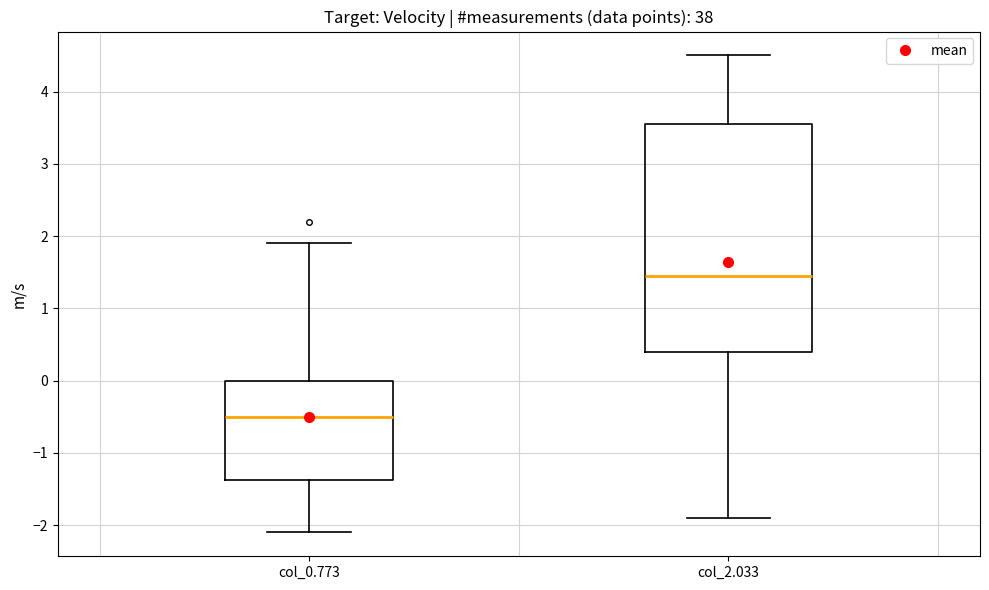

Reading left to right, read every box against the y-axis: the position of its median line, the range the box covers, and the ends of its whiskers. The values are not printed on the chart, so give them approximately, as read against the axis.

col_0.773: median -0.5, box -1.4 to 0.0, whiskers -2.1 to 1.9
col_2.033: median 1.5, box 0.4 to 3.6, whiskers -1.9 to 4.5